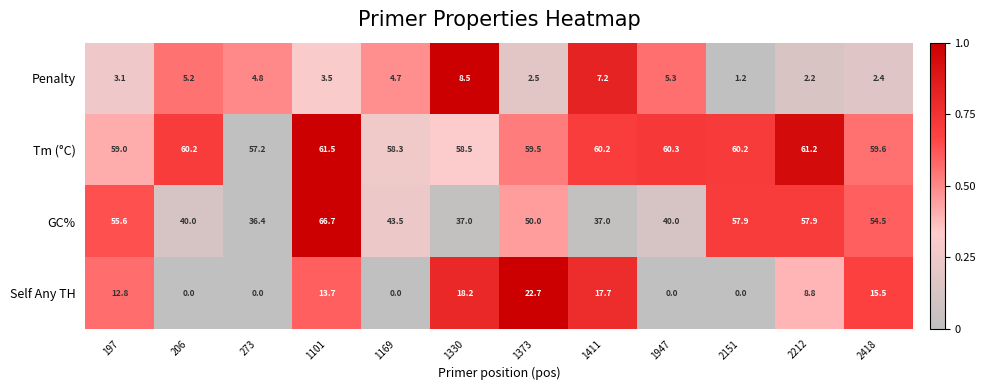

Rank the series at 1373 from lowest to highest value.

Penalty, Self Any TH, GC%, Tm (°C)